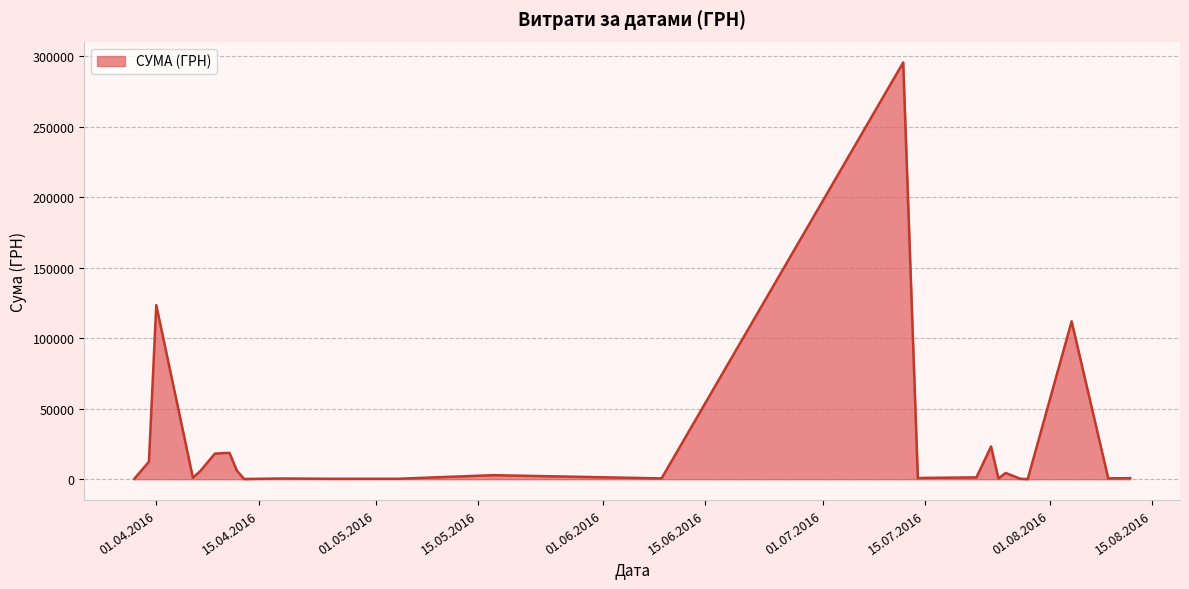

What is the greatest value displayed?

295638.6